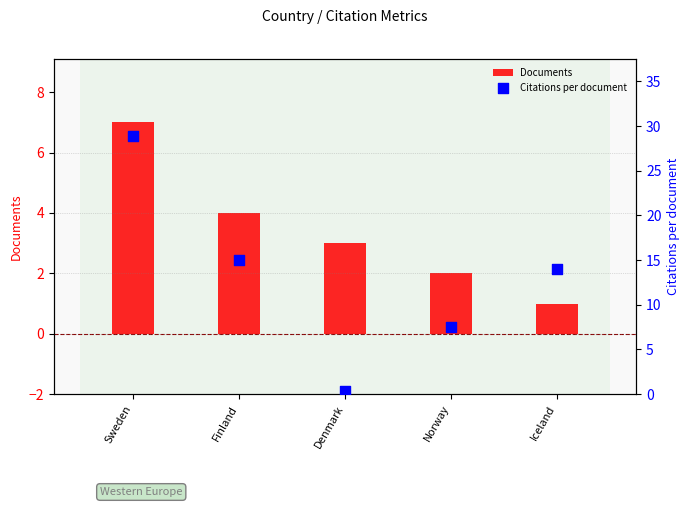

What is the total value across all series at Iceland?

15.0